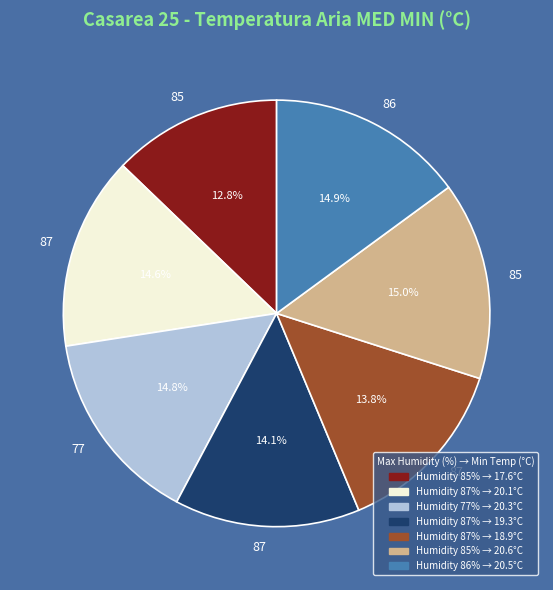

Does any single category account for the majority?

No